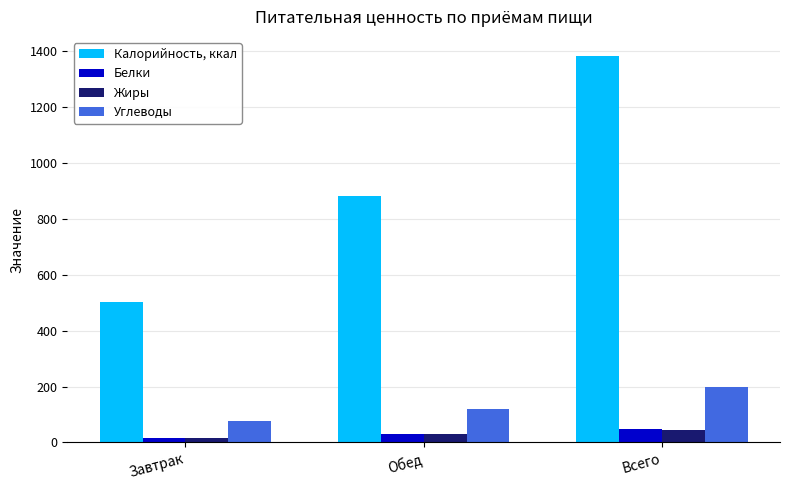

What is the difference between the highest and lowest values at Всего?

1338.2